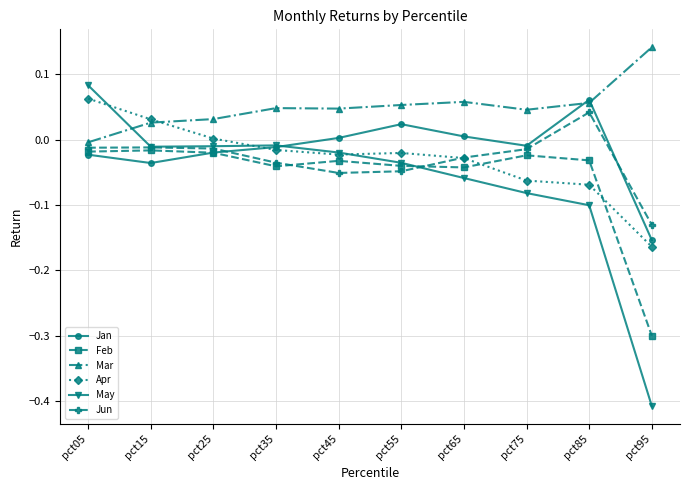

Between pct05 and pct65, which series saw the biggest shift?

May